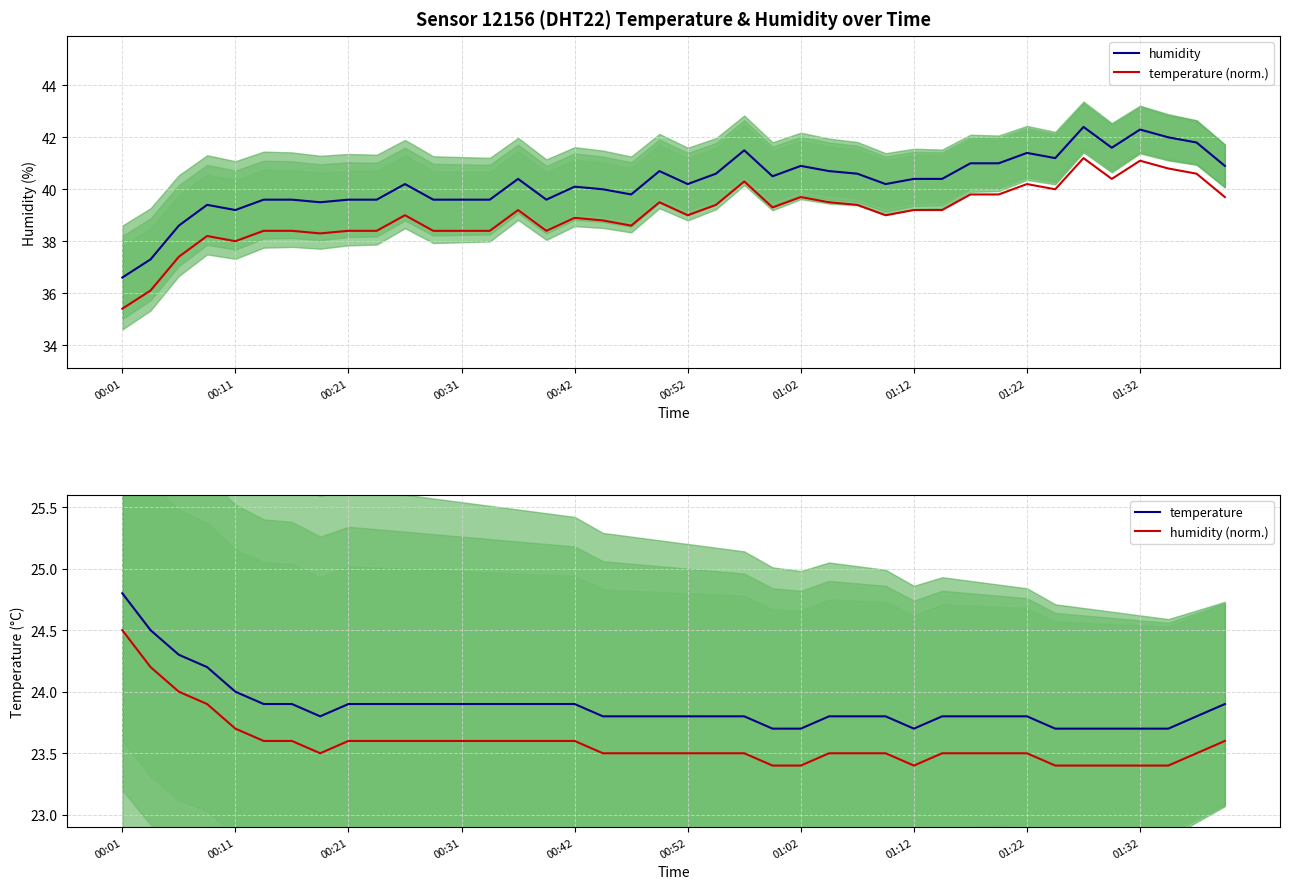

Which series has the largest range (max minus min)?

humidity